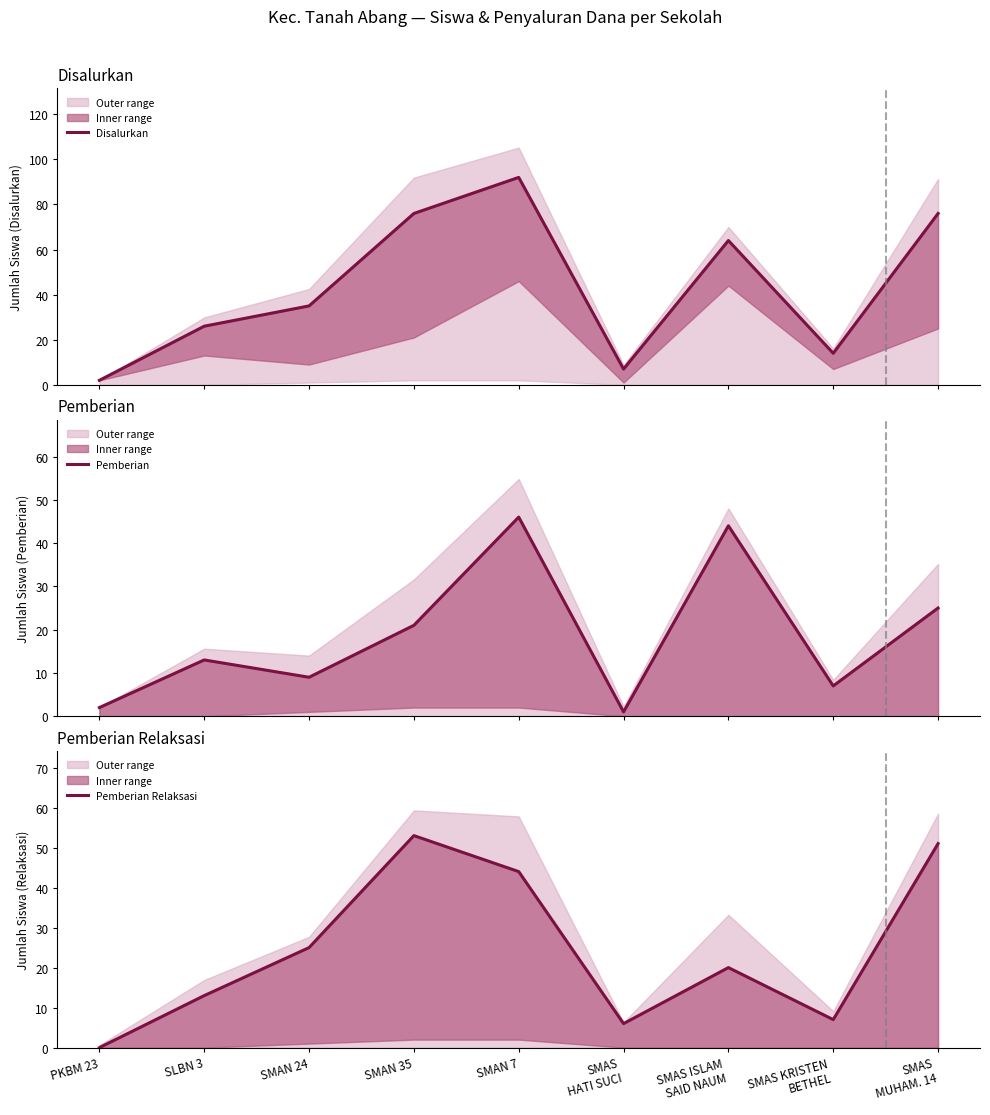

Which series has the largest range (max minus min)?

Disalurkan